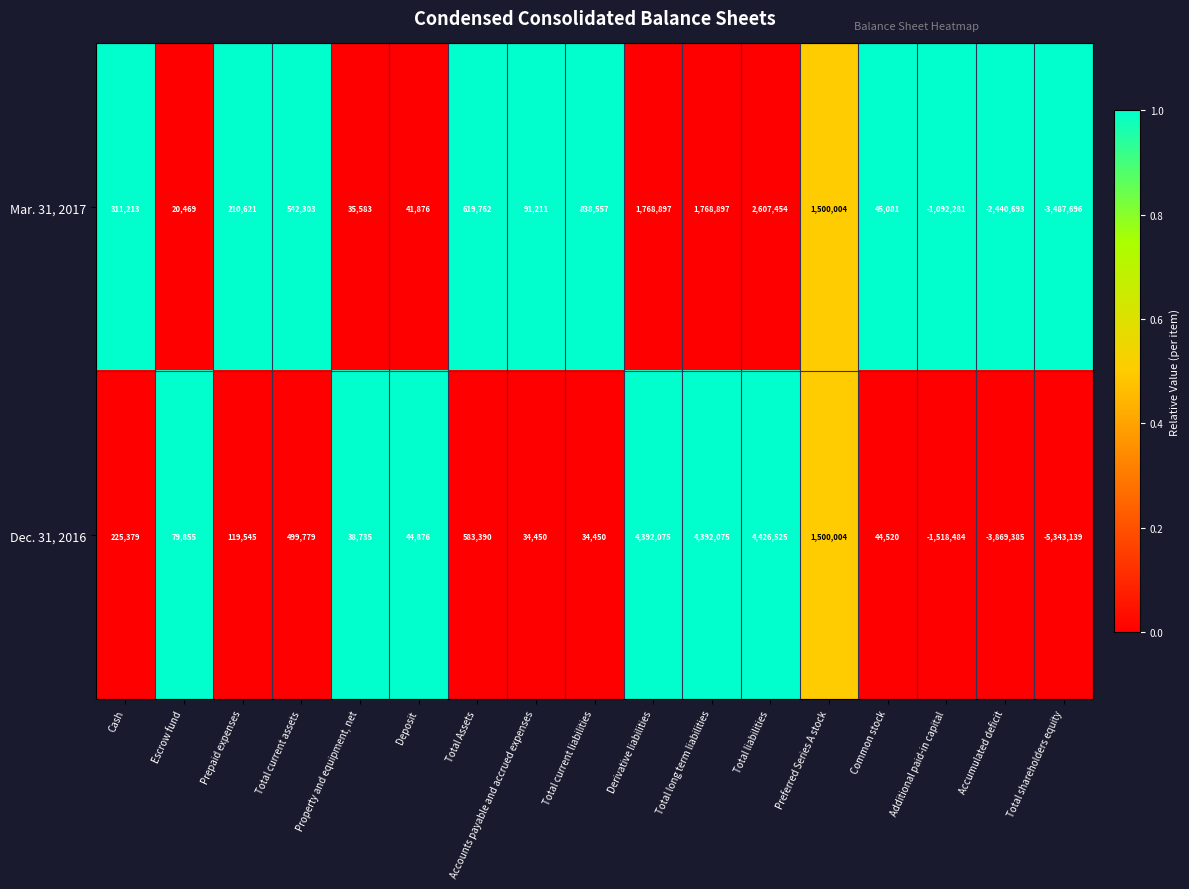

List the series in order of their overall mean, lowest first.

Mar. 31, 2017, Dec. 31, 2016